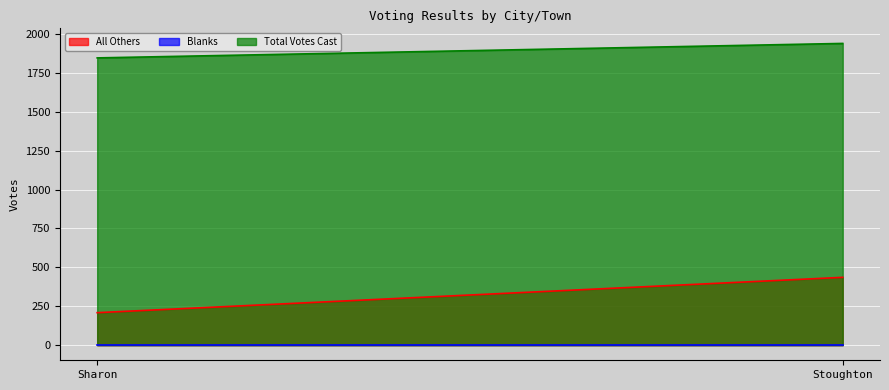

Reading left to right, extract all data points from this chart.

All Others: Sharon=209	Stoughton=436
Blanks: Sharon=0	Stoughton=0
Total Votes Cast: Sharon=1846	Stoughton=1939